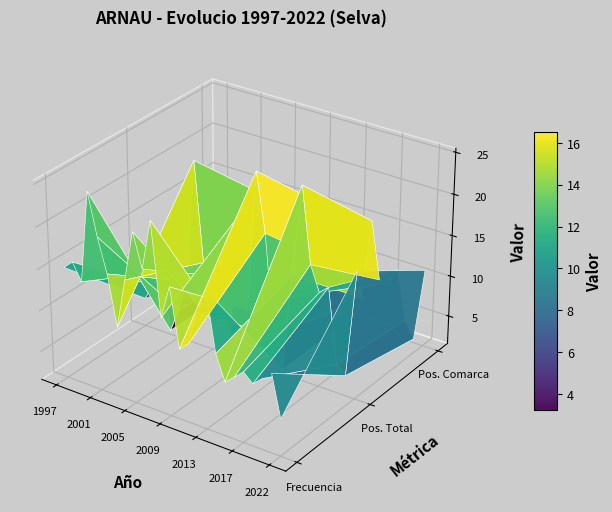

What is the spread (max minus min) of values at 20?

5